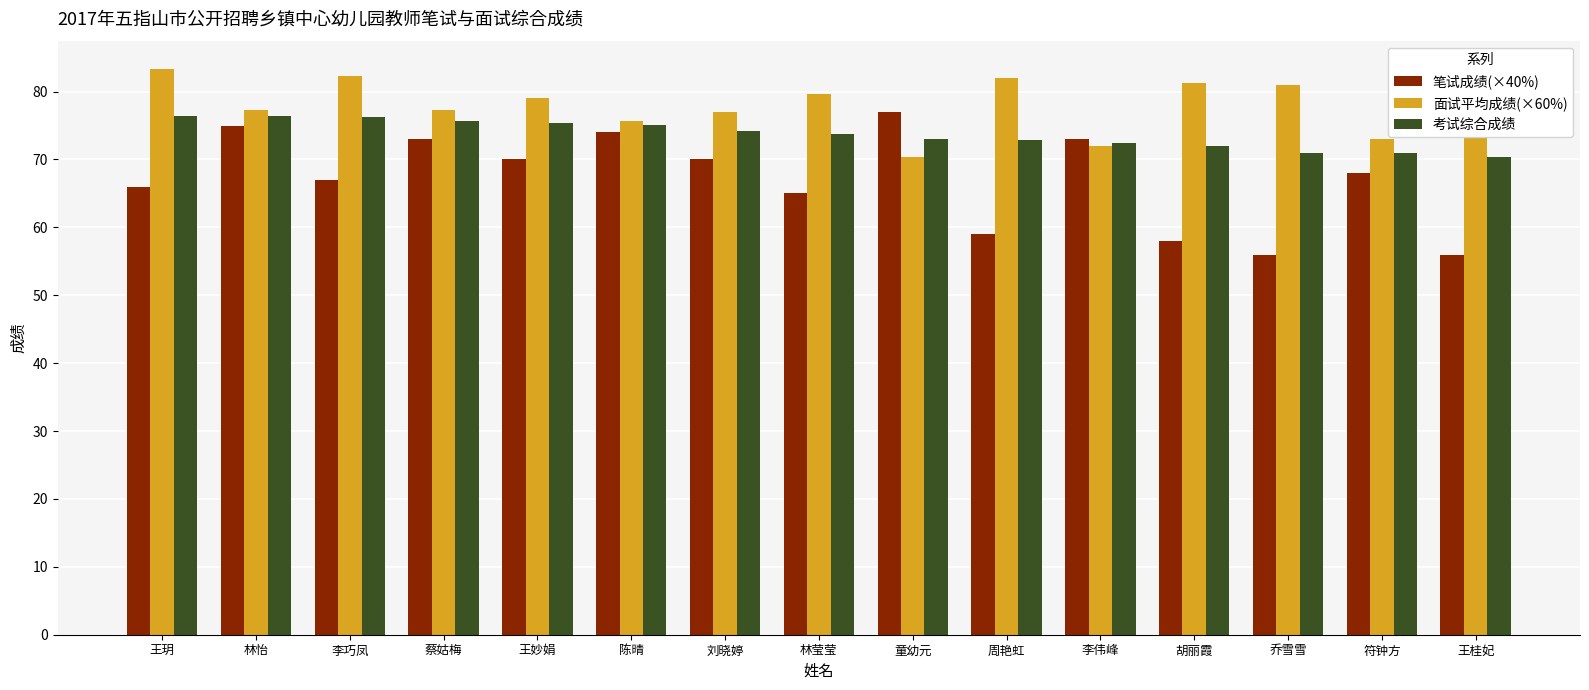

List the series in order of their overall mean, highest first.

面试平均成绩(×60%), 考试综合成绩, 笔试成绩(×40%)